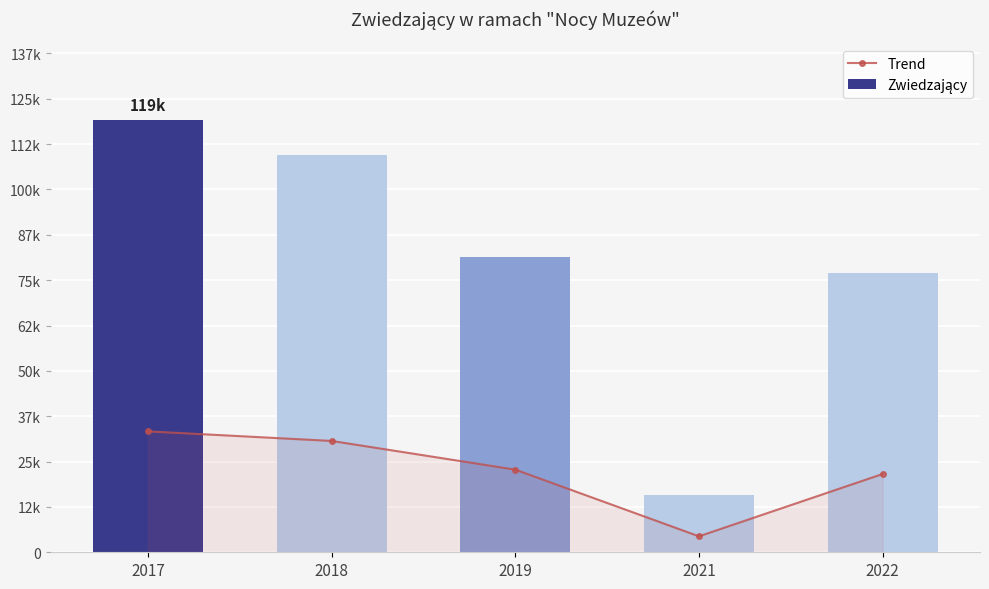

What is the difference between the maximum and minimum values in the Zwiedzający series?

103309.0